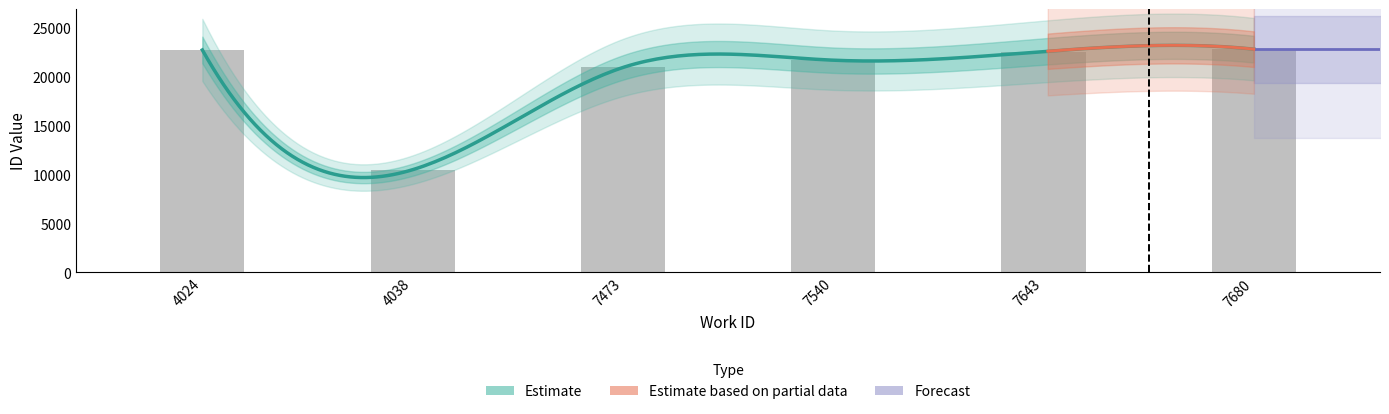

Reading right to left, what are all the values shown in this chart?

7680=22787	7643=22543	7540=21659	7473=20914	4038=10467	4024=22705